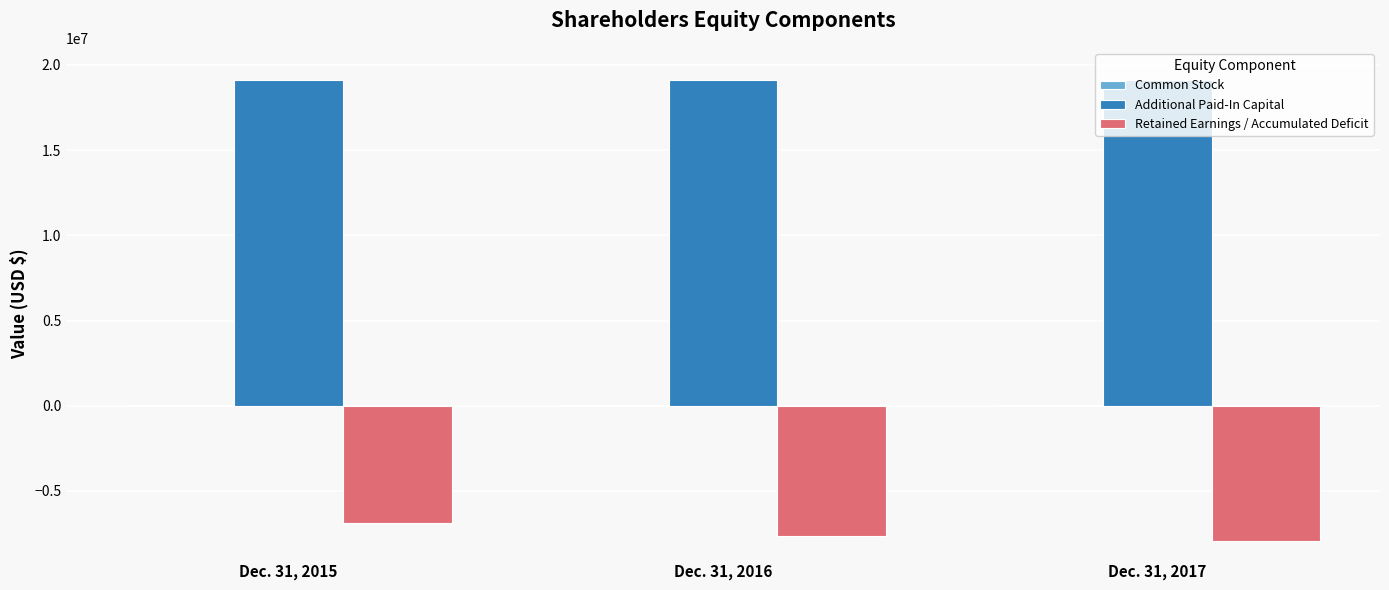

What is the highest value of the Additional Paid-In Capital series?

19113458